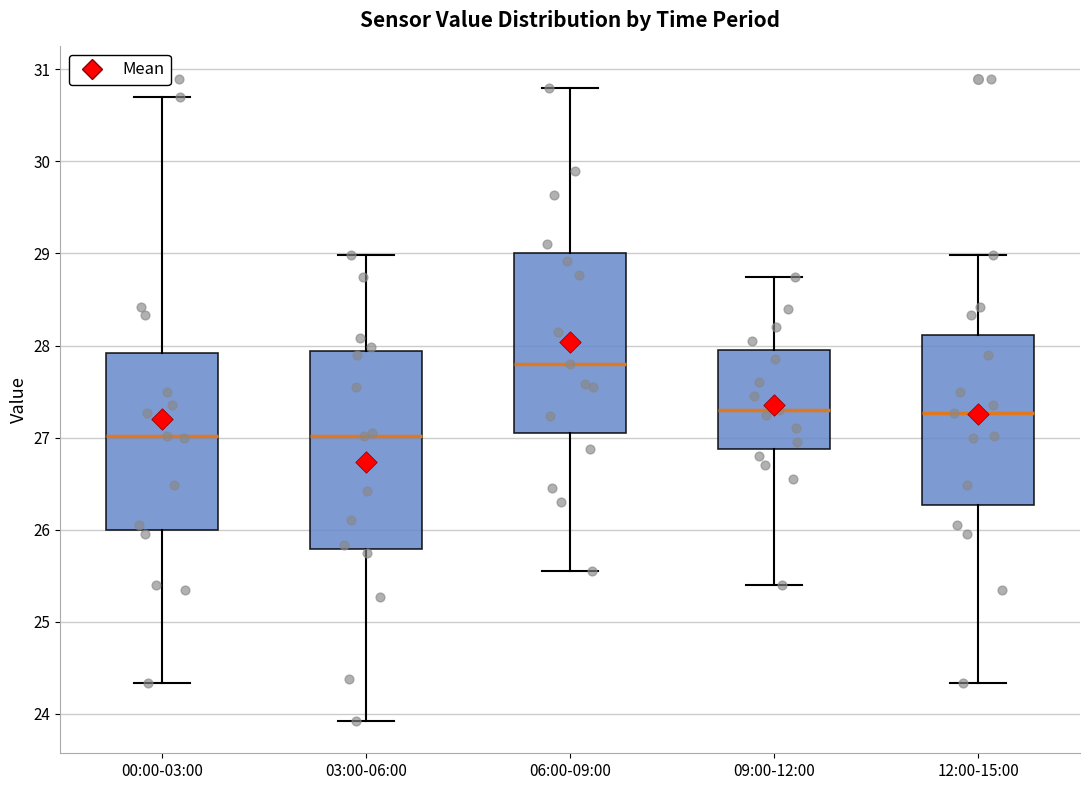

Reading left to right, transcribe this box plot: for each box, give where its median line is, the range the box spans, and where its two whiskers end, as read against the y-axis. The values are not printed on the chart, so give them approximately, as read against the axis.

00:00-03:00: median 27.0, box 26.0 to 27.9, whiskers 24.3 to 30.7
03:00-06:00: median 27.0, box 25.8 to 27.9, whiskers 23.9 to 29.0
06:00-09:00: median 27.8, box 27.1 to 29.0, whiskers 25.6 to 30.8
09:00-12:00: median 27.3, box 26.9 to 28.0, whiskers 25.4 to 28.8
12:00-15:00: median 27.3, box 26.3 to 28.1, whiskers 24.3 to 29.0